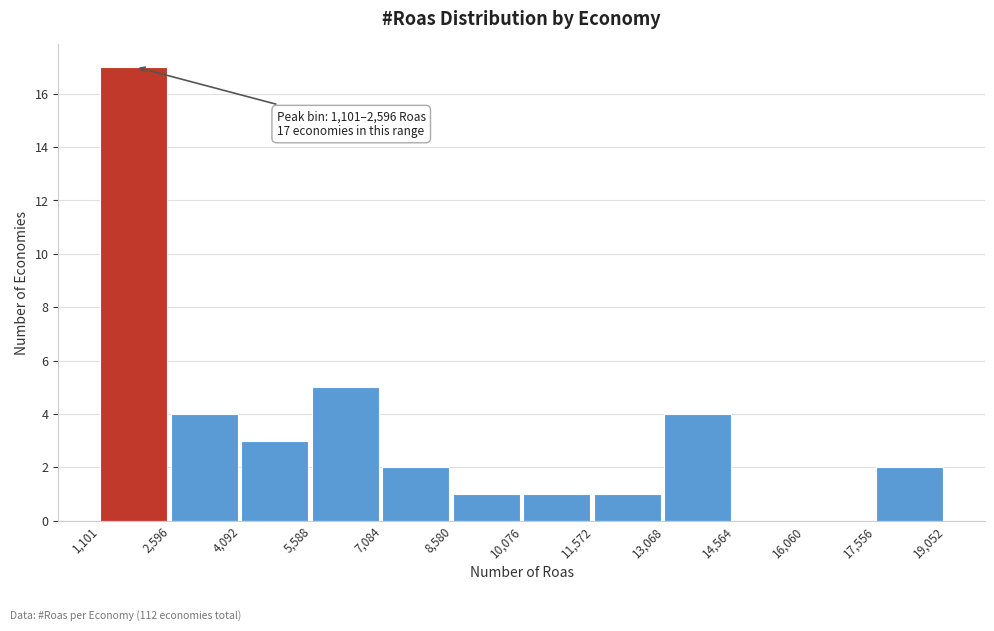

Over which range of the x-axis is the bar tallest?

1,101 to 2,596